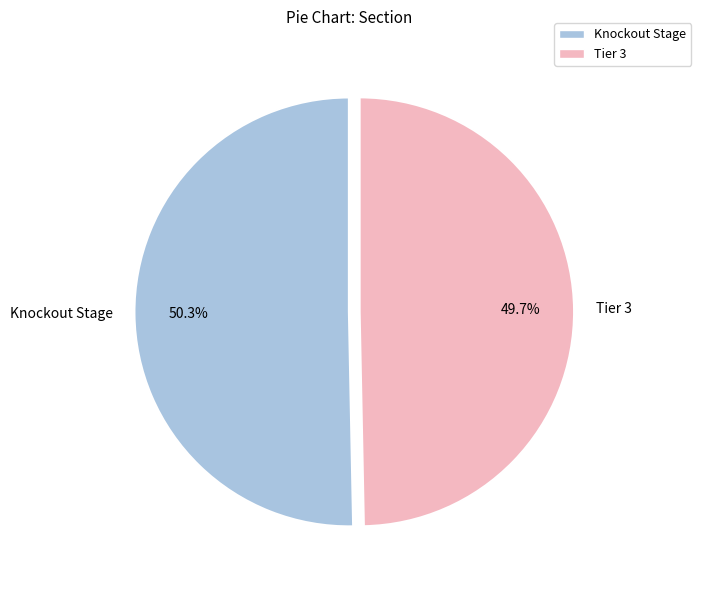

To the nearest percent, what is the difference between the Knockout Stage and Tier 3 slice percentages?

1%